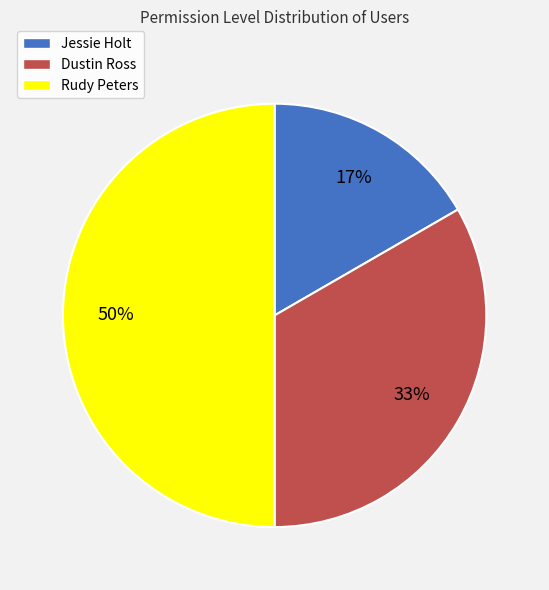

Which category has the biggest portion of the pie?

Rudy Peters